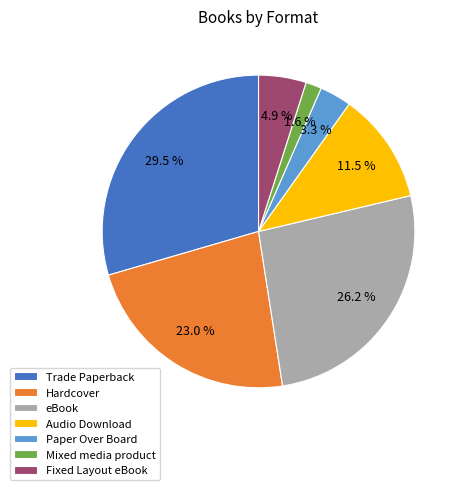

Which slice is the smallest?

Mixed media product